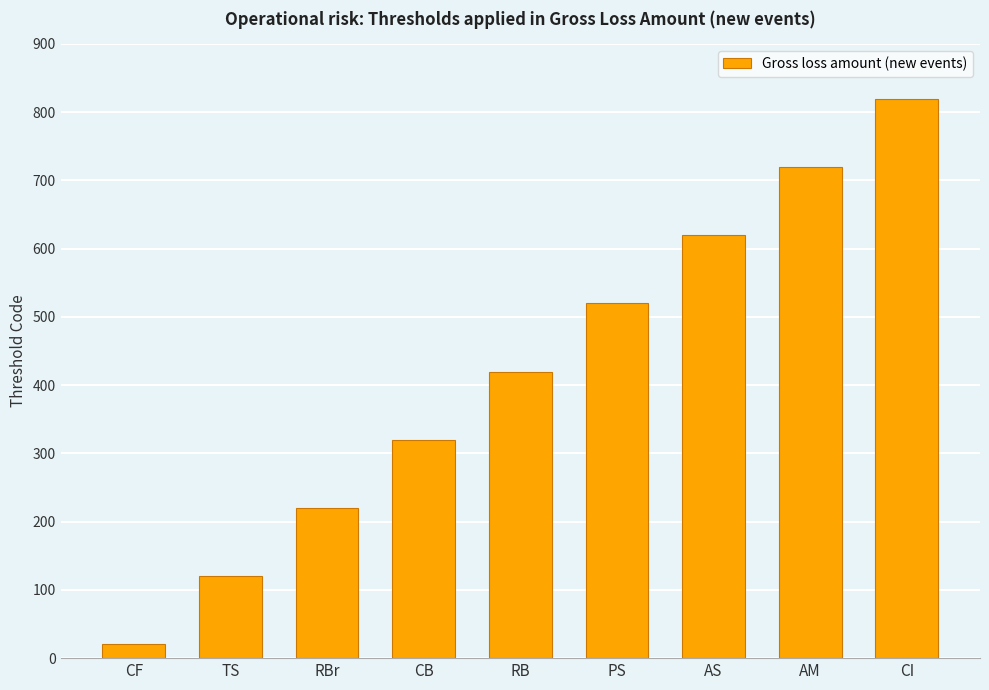

What is the difference between the values at AM and AS?

100